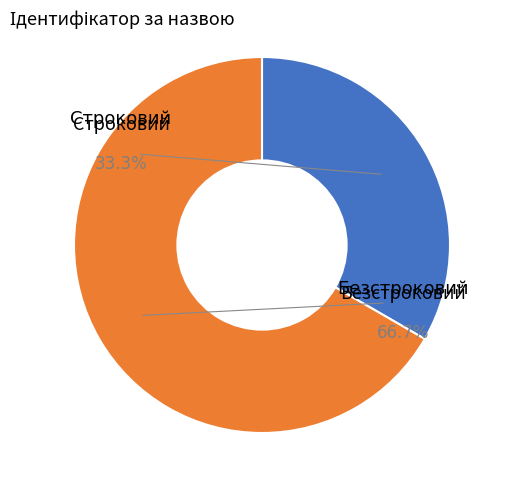

To the nearest percent, what portion does Строковий represent?

33%